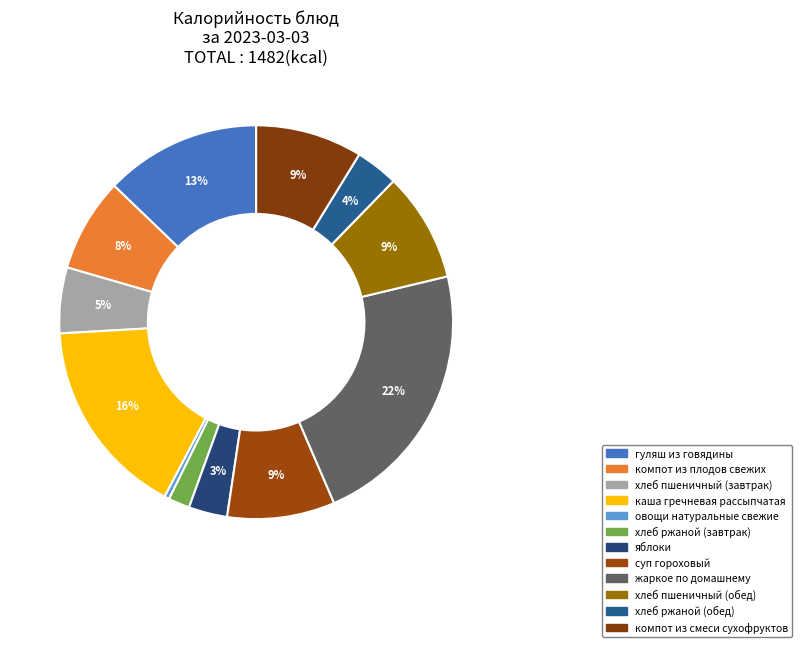

What portion of the pie excludes хлеб пшеничный (завтрак)?

94.6%